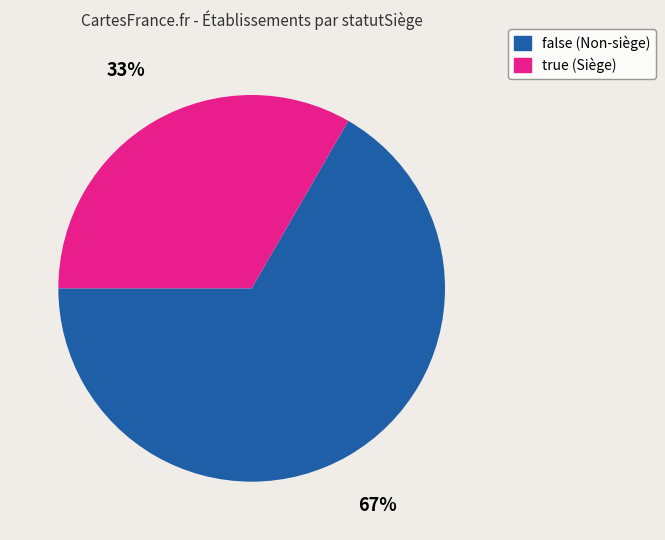

The true slice represents 33% of the pie. True or false?

True